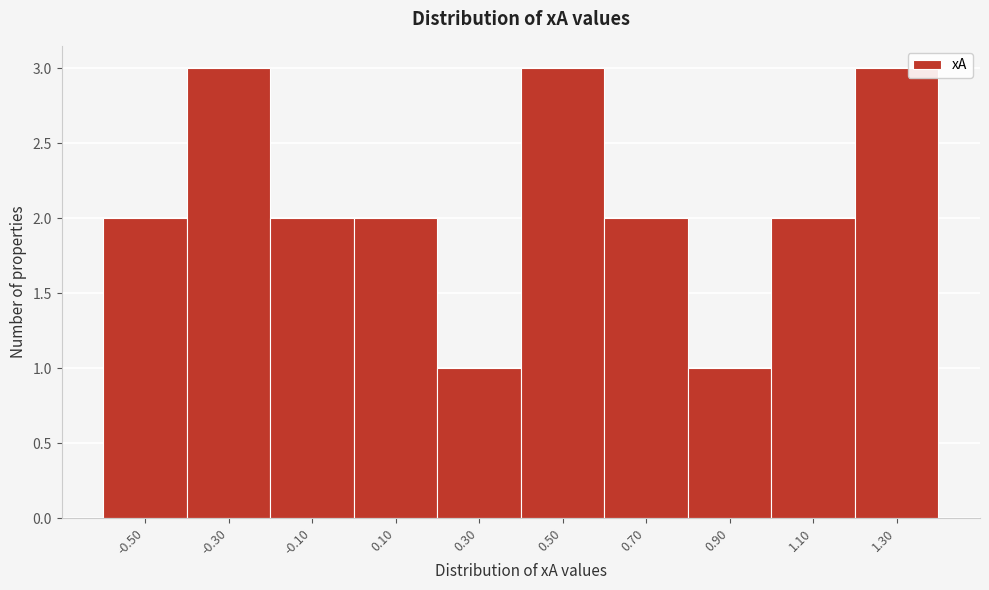

Reading left to right, extract all data points from this chart.

2	3	2	2	1	3	2	1	2	3